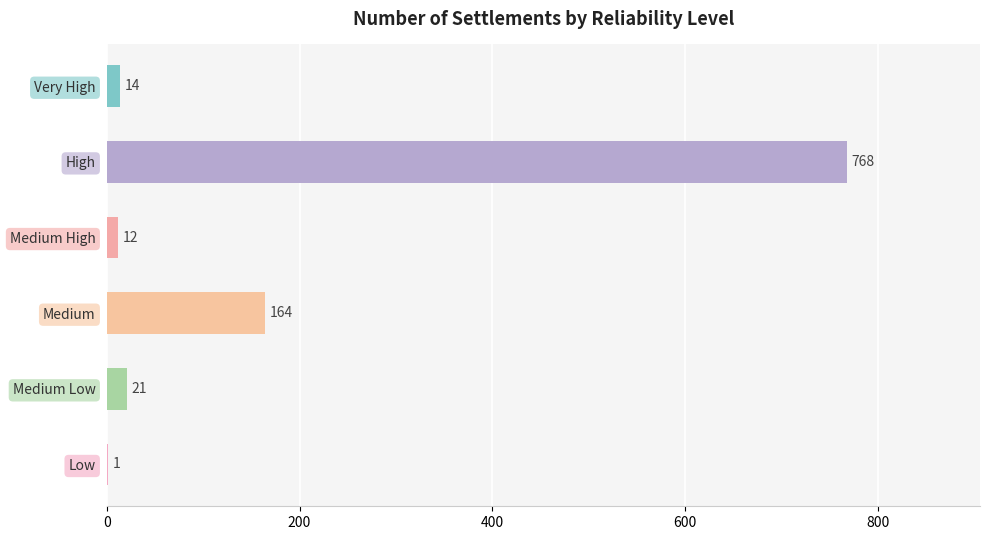

What is the sum of the values at Very High and Low?

15